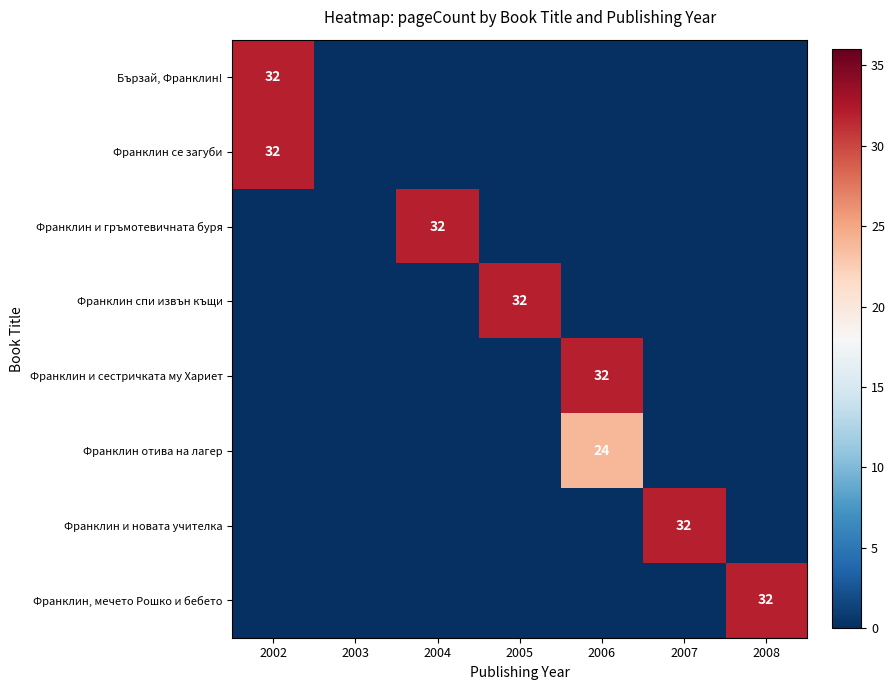

The Франклин се загуби series shows 15 at 2002. True or false?

False